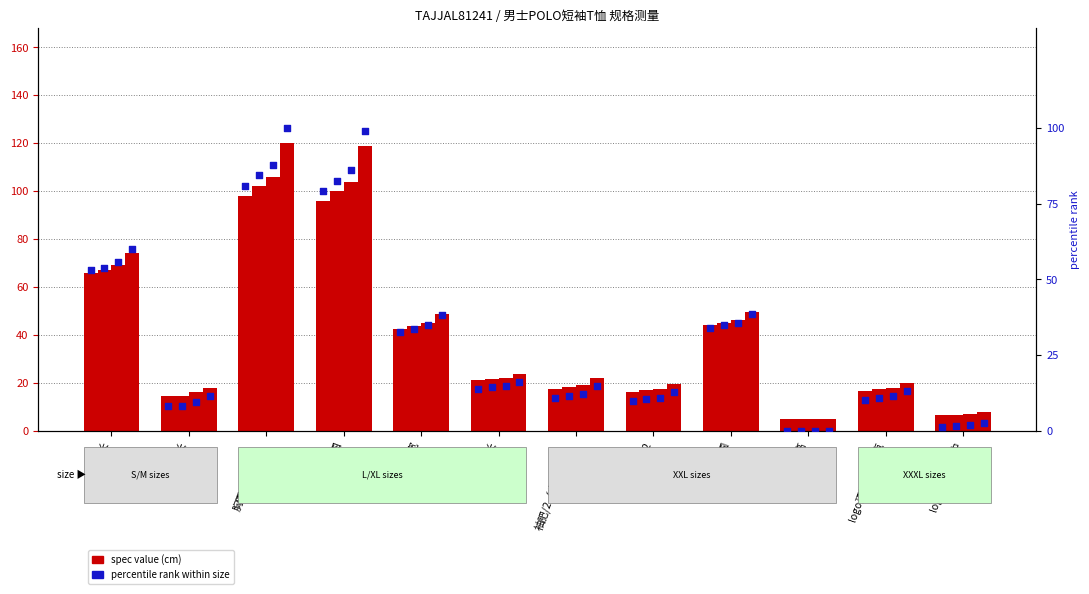

At how many categories does at least one series exceed 61?

3